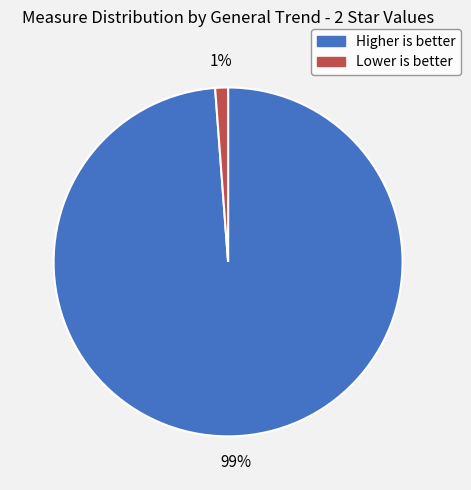

How many slices are in this pie chart?

2